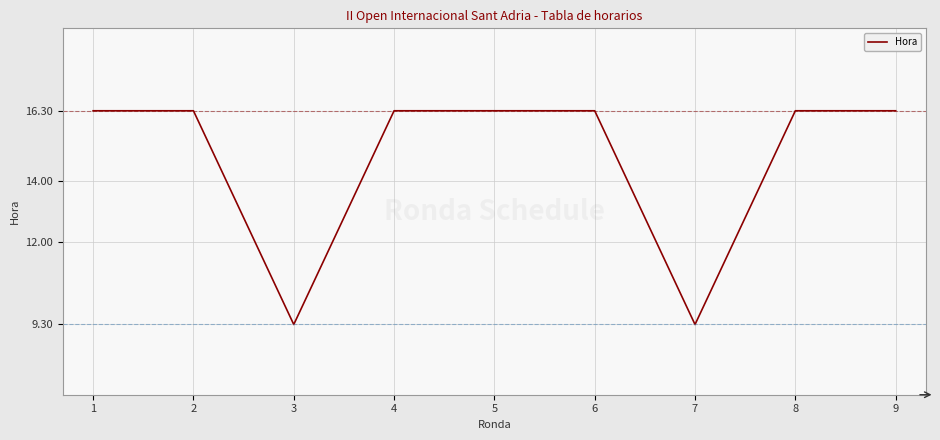

What is the greatest value displayed?

16.3